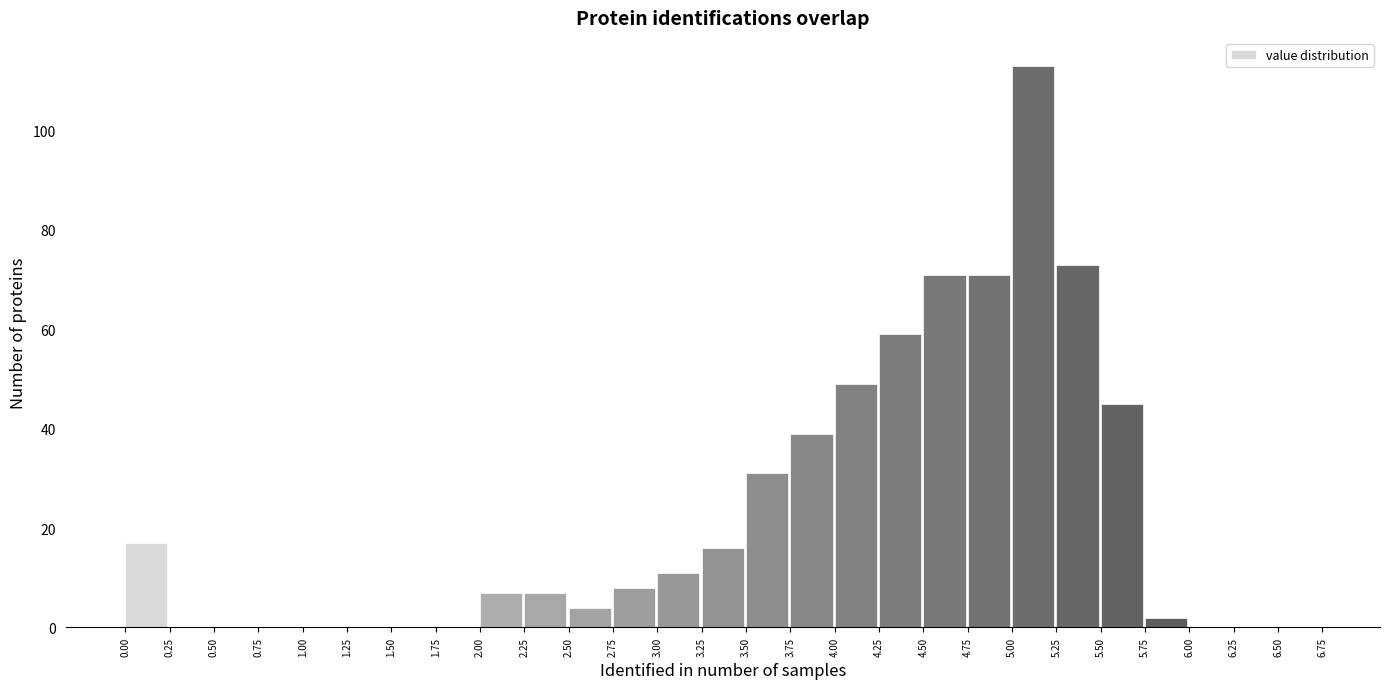

Reading left to right, list every bar in this chart as the range it spans on the x-axis followed by its height. The values are not printed on the chart, so give them approximately, as read against the axis.

0.00 to 0.25: 18
0.25 to 0.50: 0
0.50 to 0.75: 0
0.75 to 1.00: 0
1.00 to 1.25: 0
1.25 to 1.50: 0
1.50 to 1.75: 0
1.75 to 2.00: 0
2.00 to 2.25: 8
2.25 to 2.50: 8
2.50 to 2.75: 4
2.75 to 3.00: 8
3.00 to 3.25: 12
3.25 to 3.50: 16
3.50 to 3.75: 32
3.75 to 4.00: 40
4.00 to 4.25: 50
4.25 to 4.50: 60
4.50 to 4.75: 72
4.75 to 5.00: 72
5.00 to 5.25: 114
5.25 to 5.50: 74
5.50 to 5.75: 46
5.75 to 6.00: 2
6.00 to 6.25: 0
6.25 to 6.50: 0
6.50 to 6.75: 0